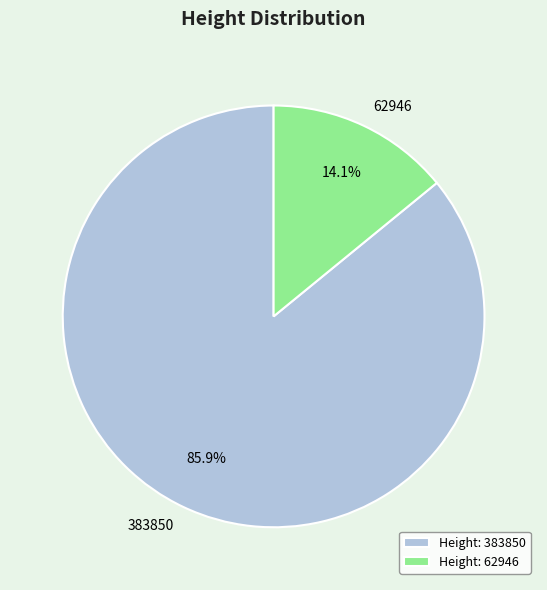

Which has a higher value, 383850 or 62946?

383850